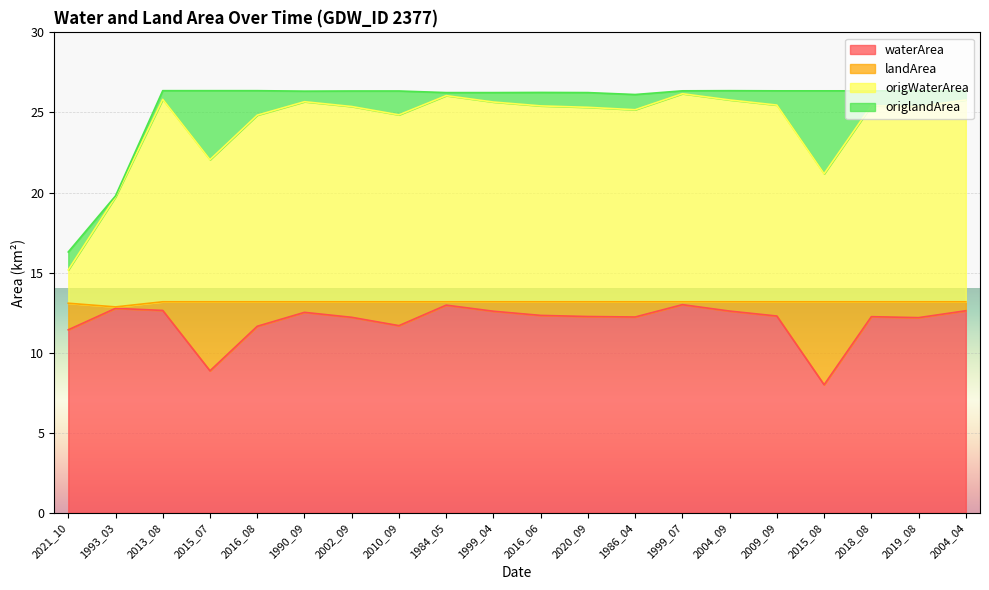

What is the highest value of the waterArea series?

13.0